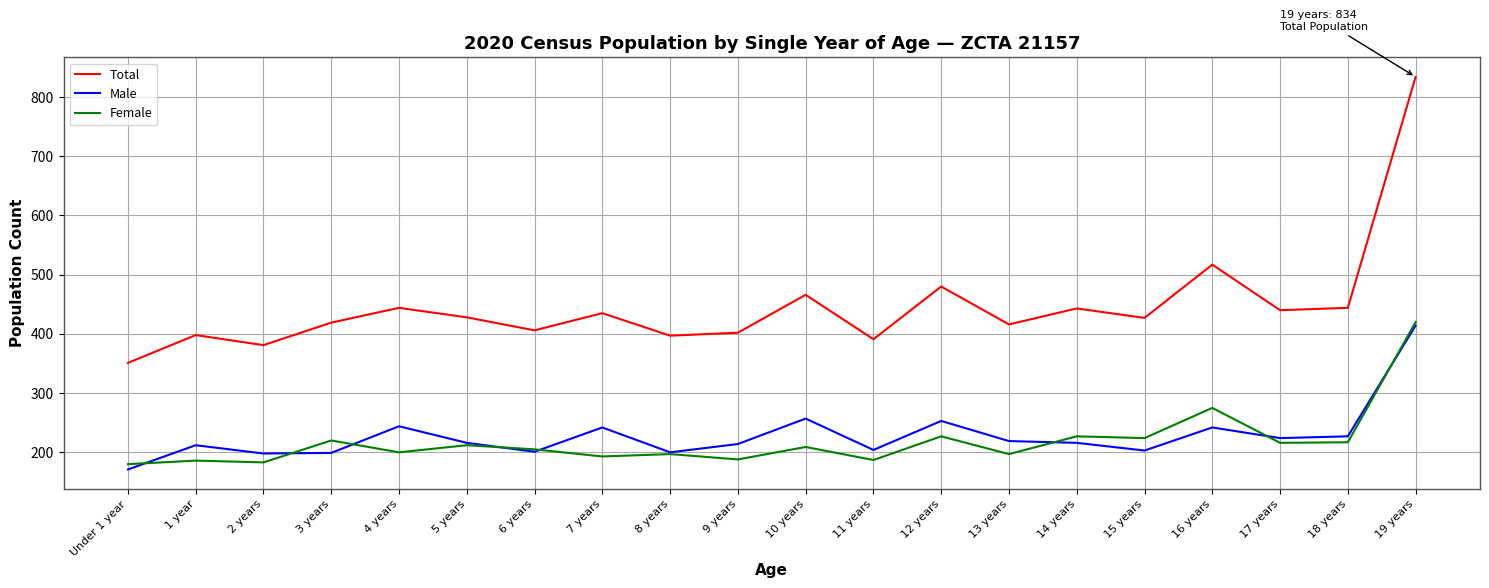

What are all the series names shown in the legend?

Total, Male, Female